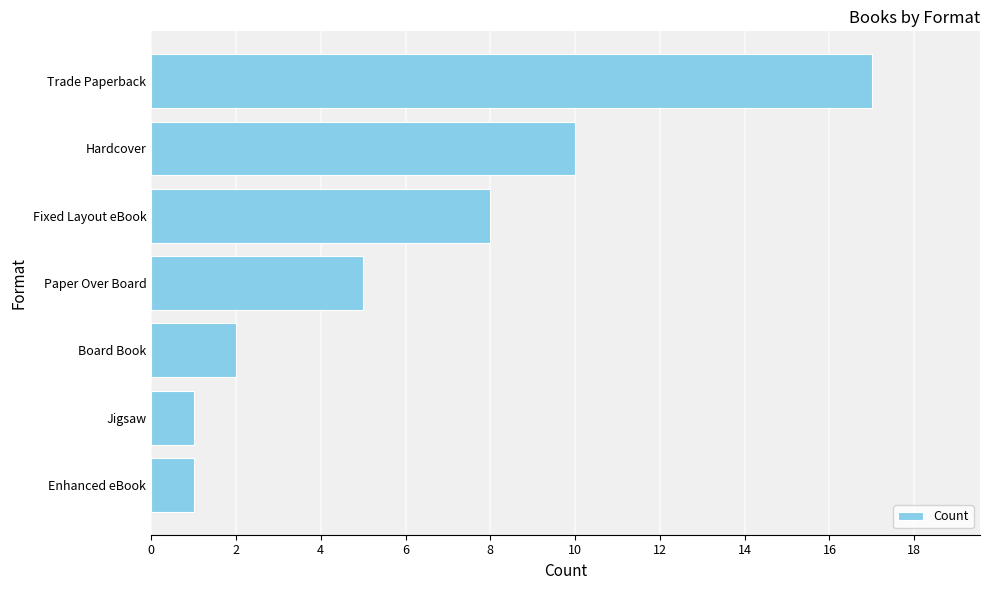

Approximately how many times larger is the value at Trade Paperback compared to Enhanced eBook?

17.0